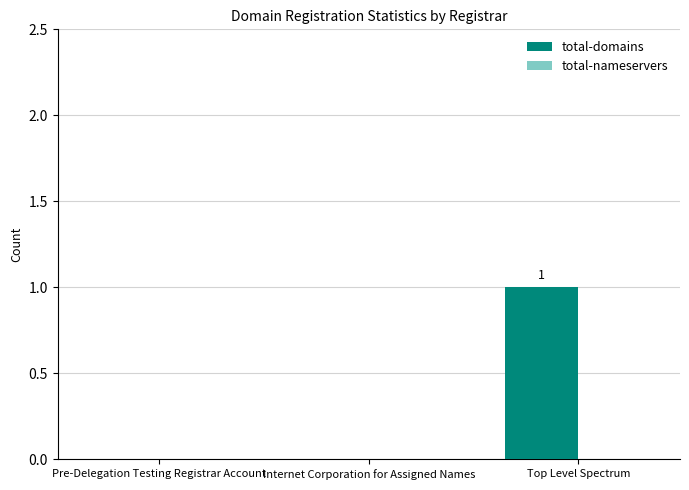

What is the change in value from Pre-Delegation Testing Registrar Account to Top Level Spectrum?

+1